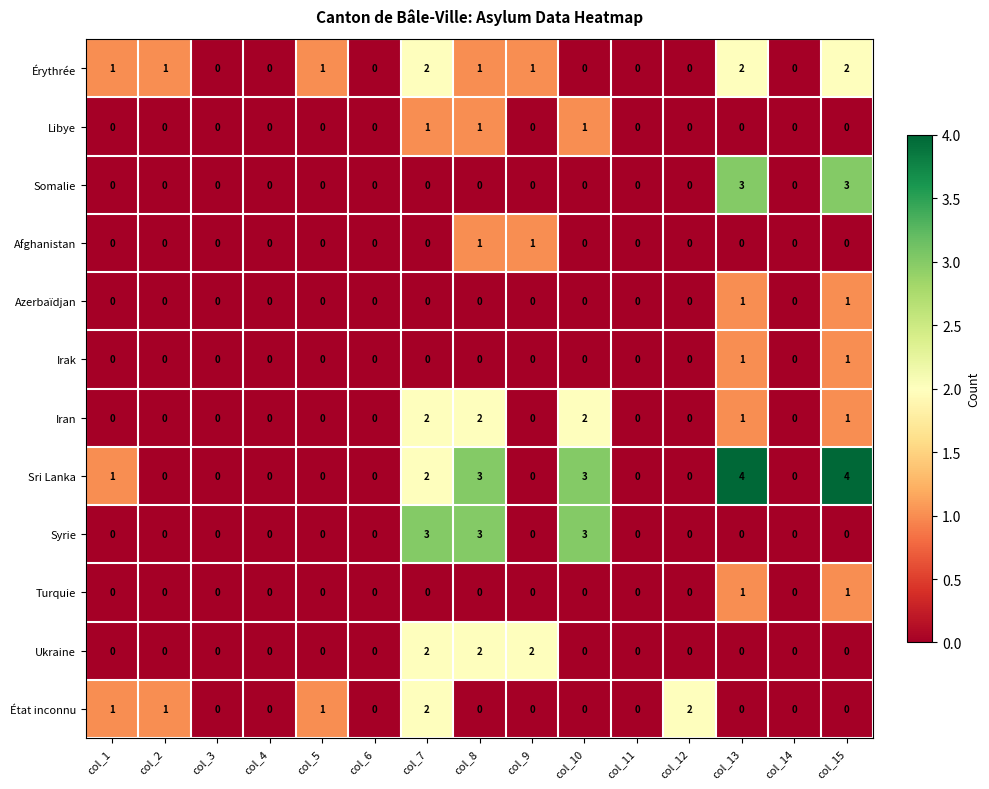

At which category is the sum across all series the highest?

col_7